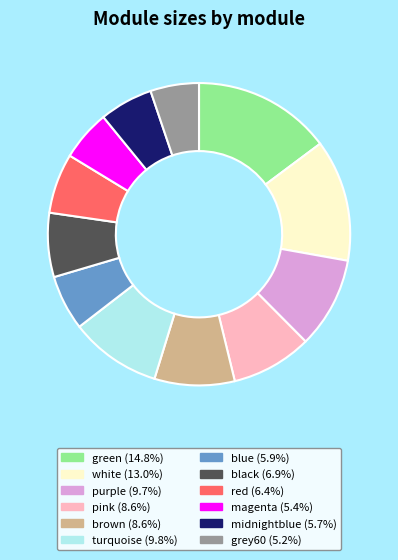

What is the largest slice in the pie chart?

green